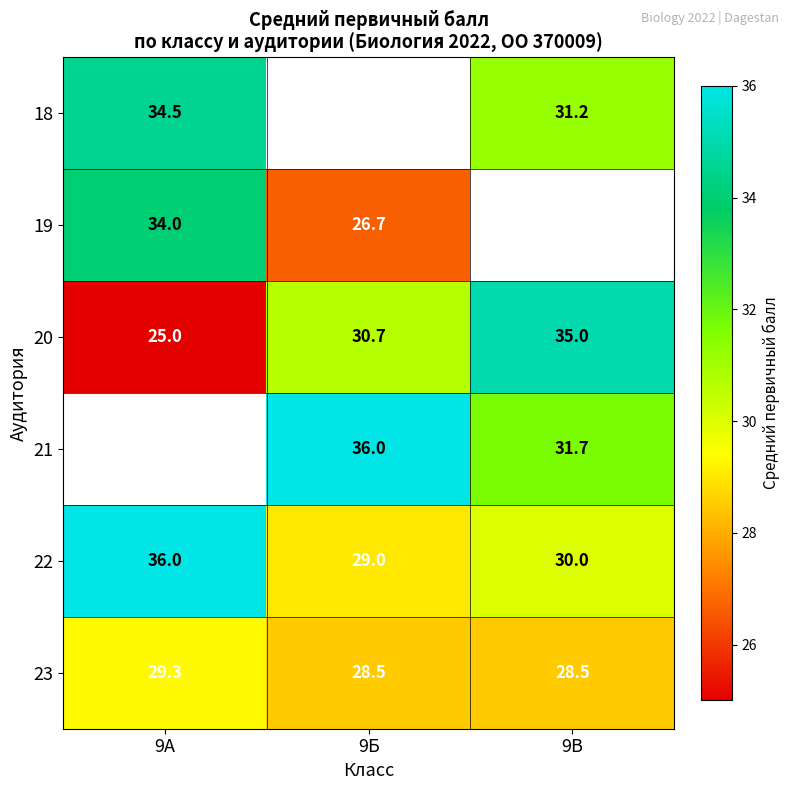

At which label does 20 reach its minimum?

9А